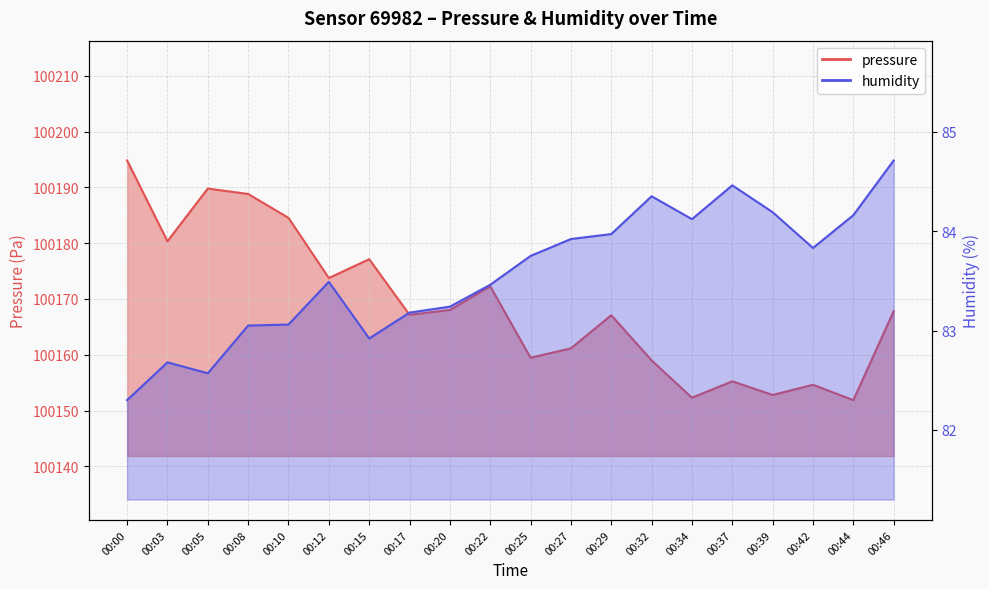

Is it true that humidity equals 41.3 at 00:32?

False